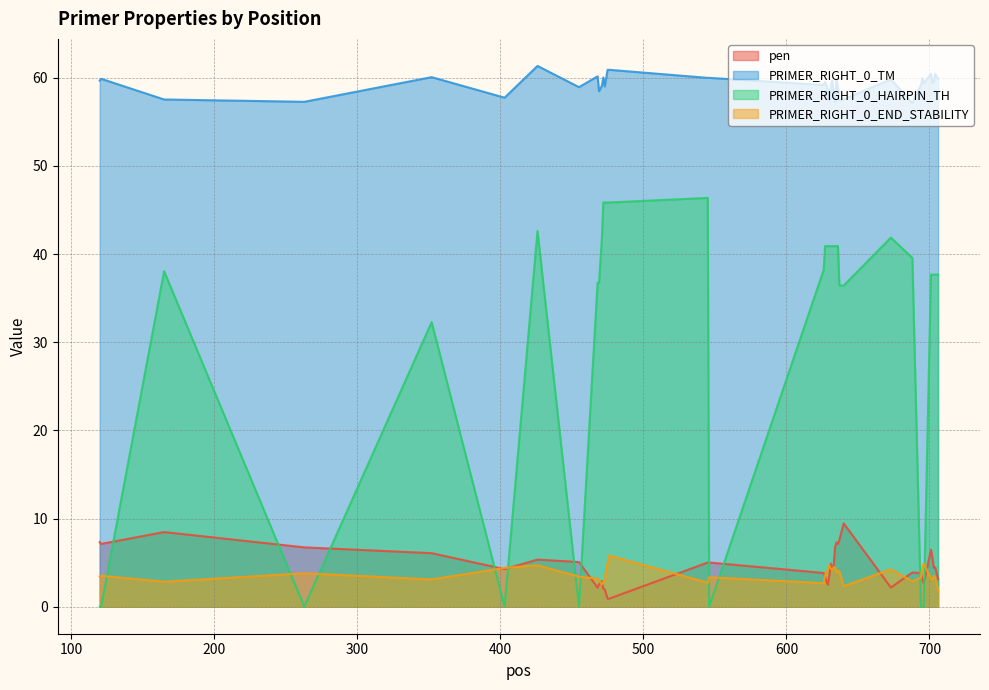

Which category has the highest value in the PRIMER_RIGHT_0_HAIRPIN_TH series?

545